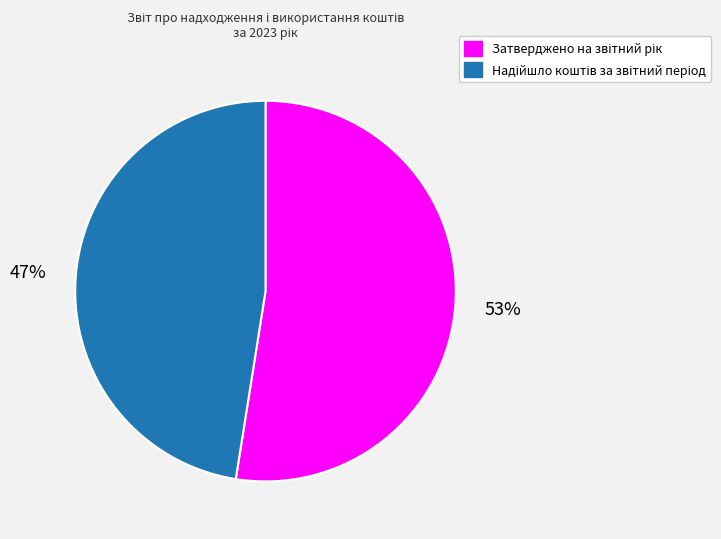

How many slices are in this pie chart?

2